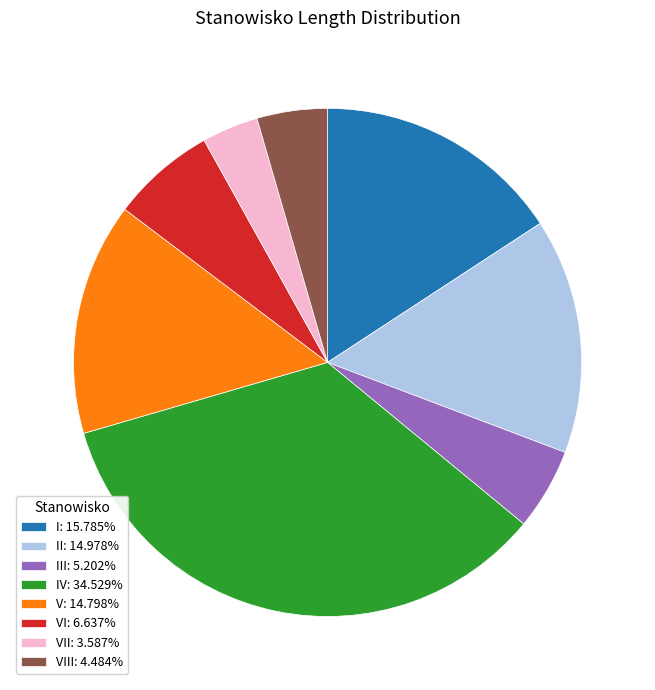

Approximately how many times larger is the value at IV: 34.529% compared to II: 14.978%?

2.3